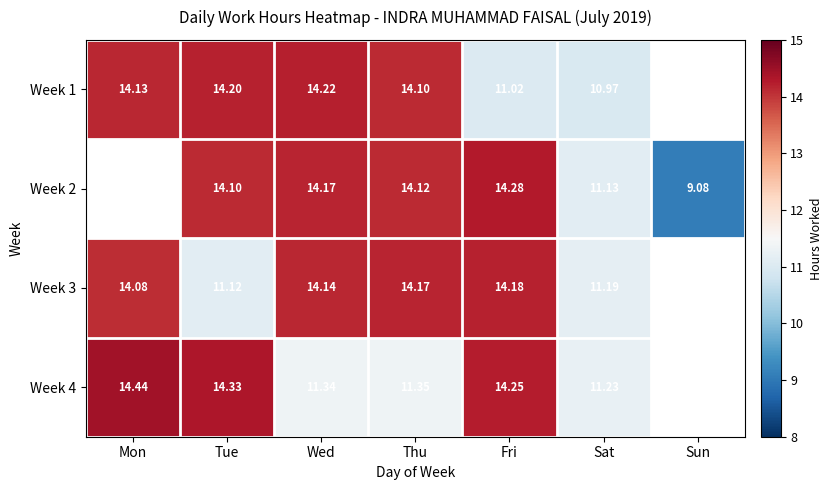

Is the value of Week 1 at Thu greater than the value of Week 3 at Thu?

No